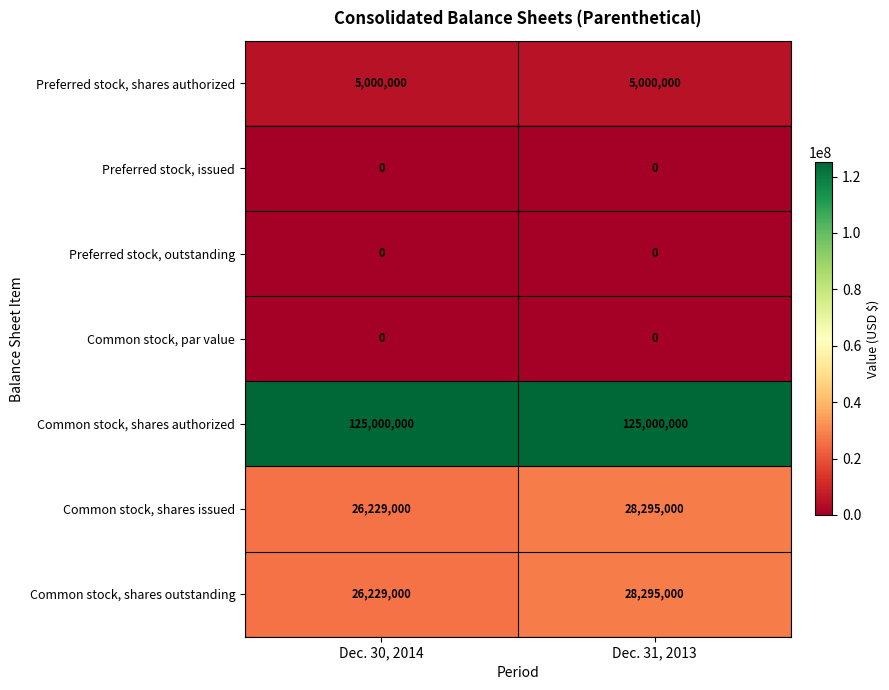

Is it true that Common stock, shares authorized equals 125000000 at Dec. 31, 2013?

True